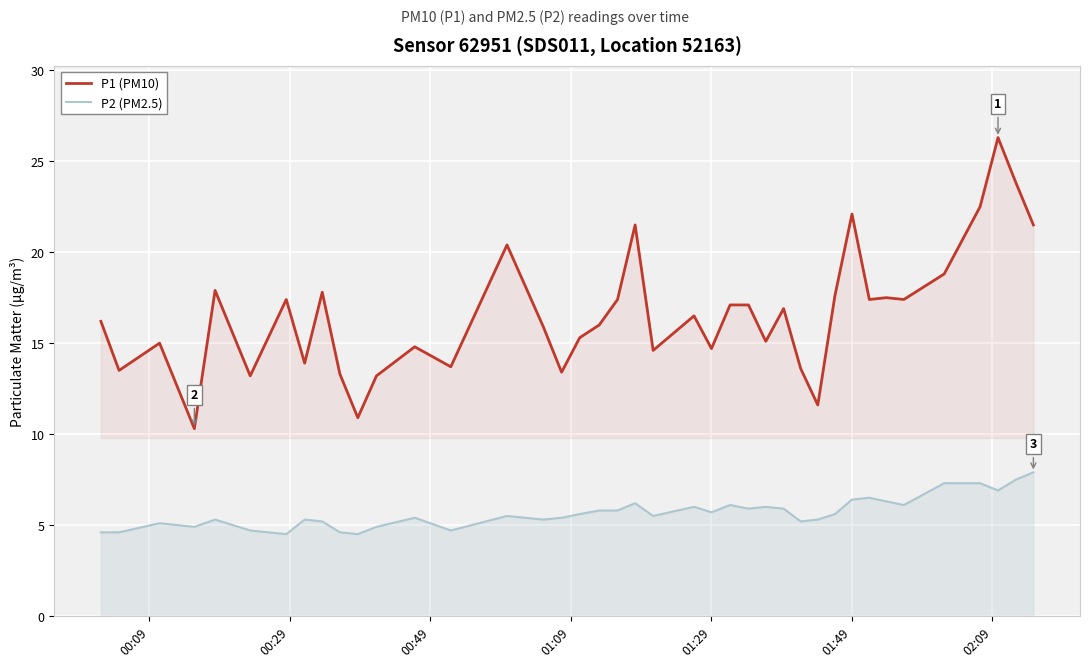

Which series has the largest total across all categories?

P1 (PM10)